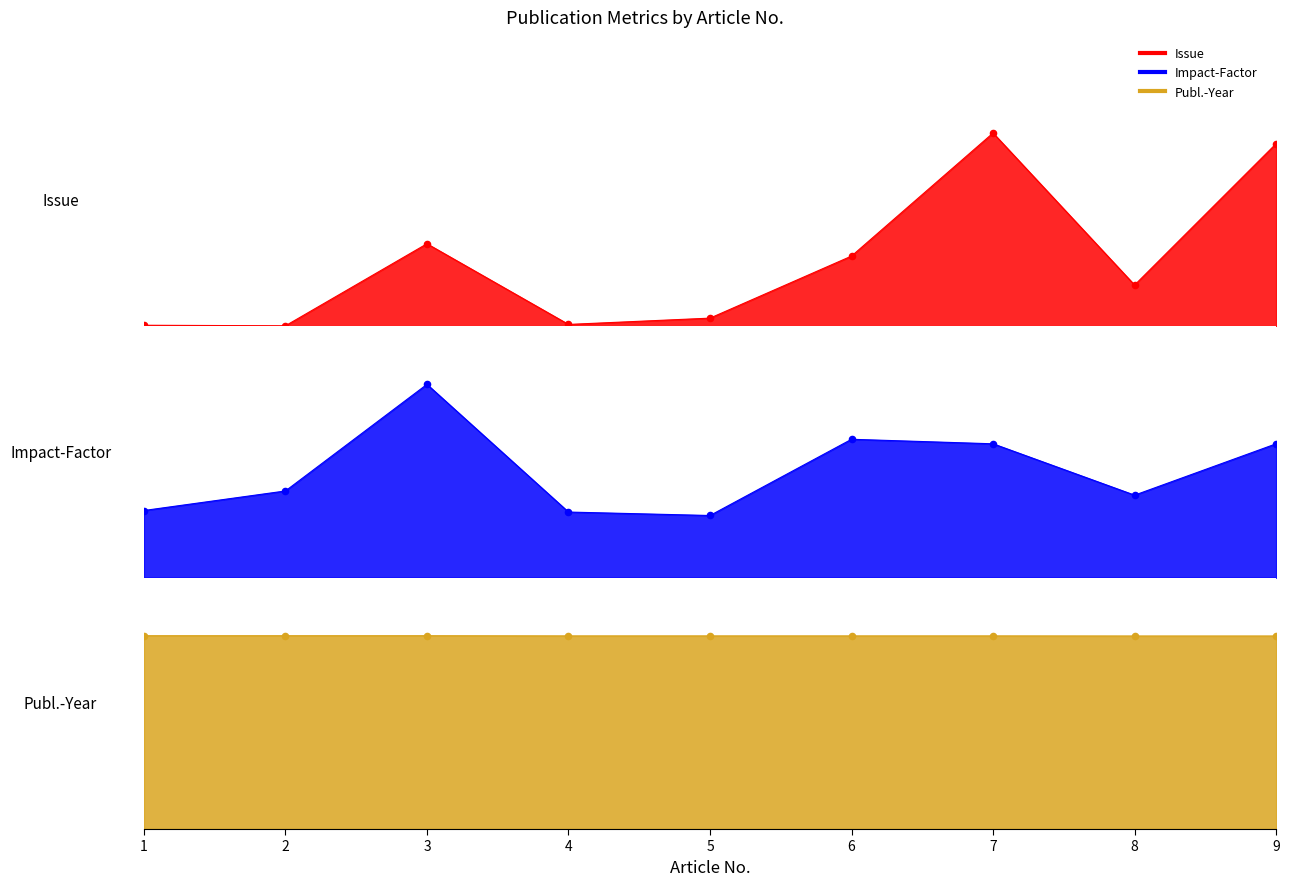

At how many categories does at least one series exceed 805?

9